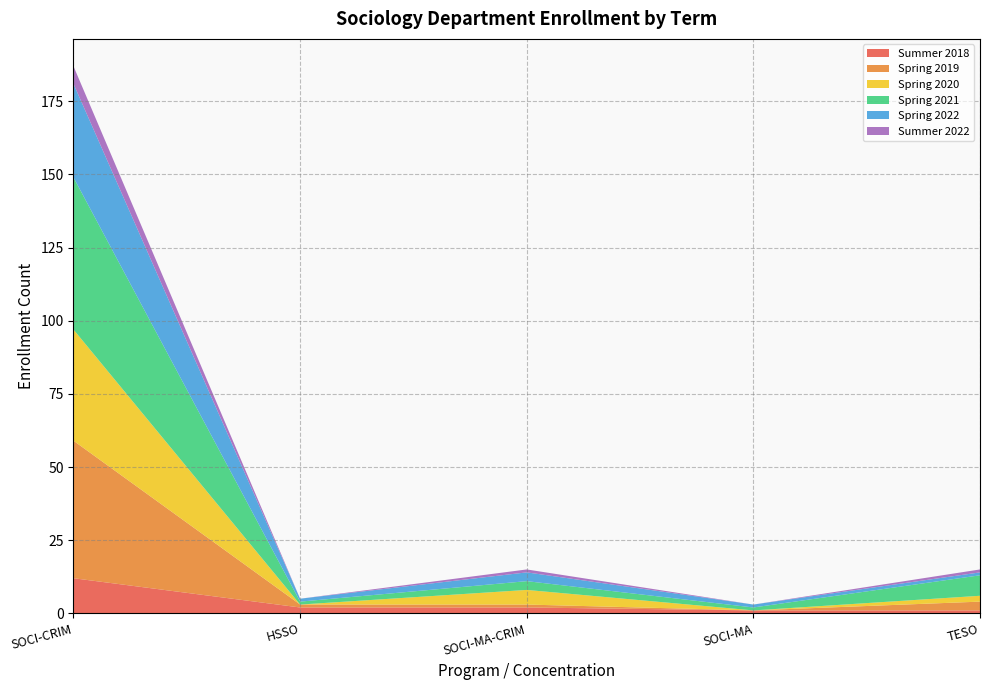

Reading right to left, extract all data points from this chart.

Summer 2018: TESO=1	SOCI-MA=1	SOCI-MA-CRIM=2	HSSO=2	SOCI-CRIM=12
Spring 2019: TESO=3	SOCI-MA=0	SOCI-MA-CRIM=1	HSSO=1	SOCI-CRIM=47
Spring 2020: TESO=2	SOCI-MA=0	SOCI-MA-CRIM=5	HSSO=0	SOCI-CRIM=38
Spring 2021: TESO=7	SOCI-MA=1	SOCI-MA-CRIM=3	HSSO=1	SOCI-CRIM=52
Spring 2022: TESO=1	SOCI-MA=1	SOCI-MA-CRIM=3	HSSO=1	SOCI-CRIM=32
Summer 2022: TESO=1	SOCI-MA=0	SOCI-MA-CRIM=1	HSSO=0	SOCI-CRIM=6